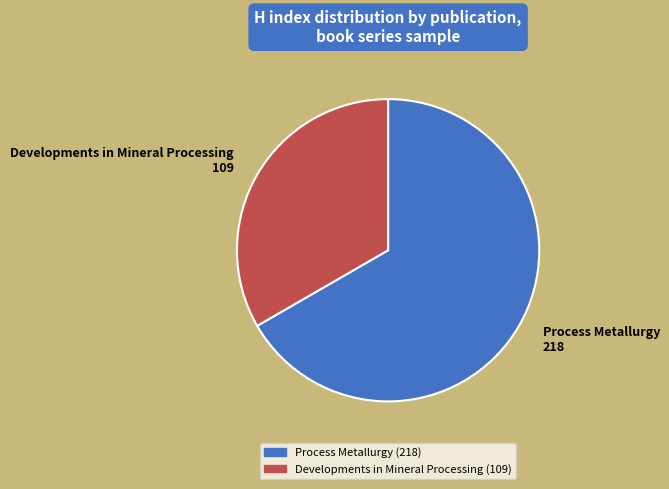

Count the number of slices in the pie.

2